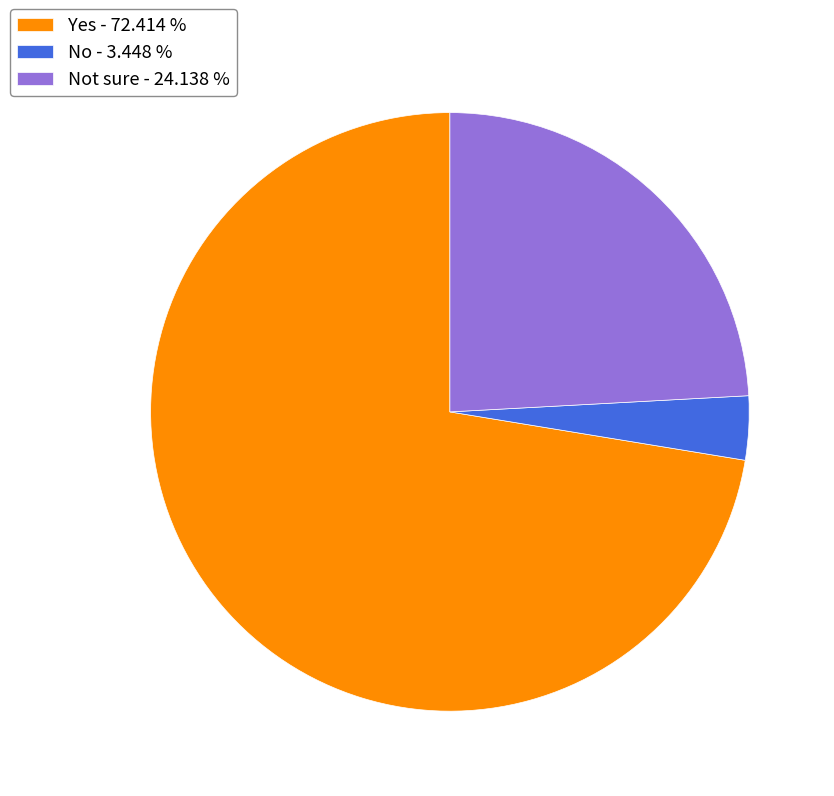

Approximately how many times larger is the value at Not sure - 24.138 % compared to No - 3.448 %?

7.0